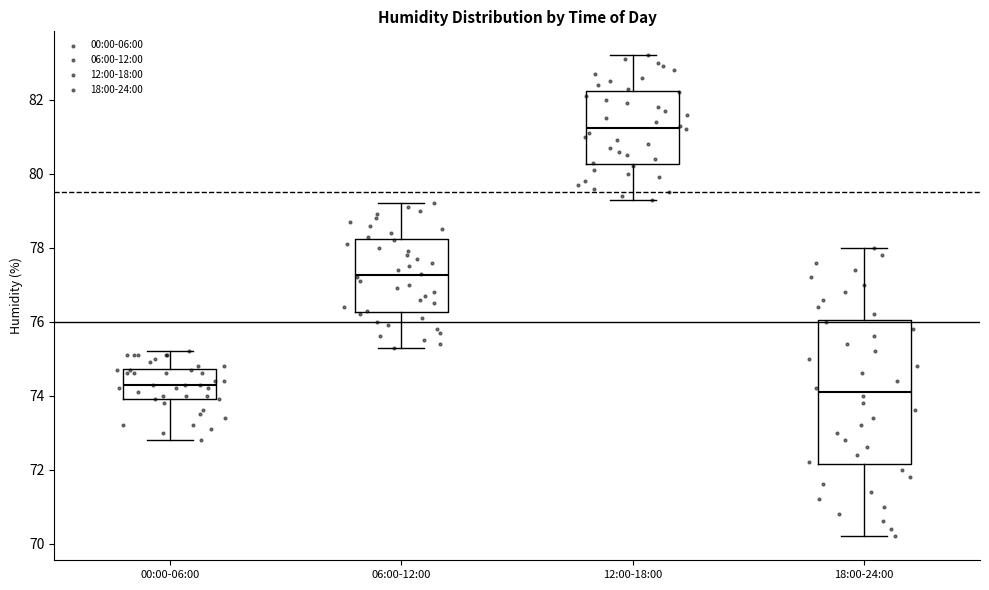

Reading left to right, transcribe this box plot: for each box, give where its median line is, the range the box spans, and where its two whiskers end, as read against the y-axis. The values are not printed on the chart, so give them approximately, as read against the axis.

00:00-06:00: median 74.4, box 74.0 to 74.8, whiskers 72.8 to 75.2
06:00-12:00: median 77.2, box 76.2 to 78.2, whiskers 75.4 to 79.2
12:00-18:00: median 81.2, box 80.2 to 82.2, whiskers 79.4 to 83.2
18:00-24:00: median 74.2, box 72.2 to 76.0, whiskers 70.2 to 78.0